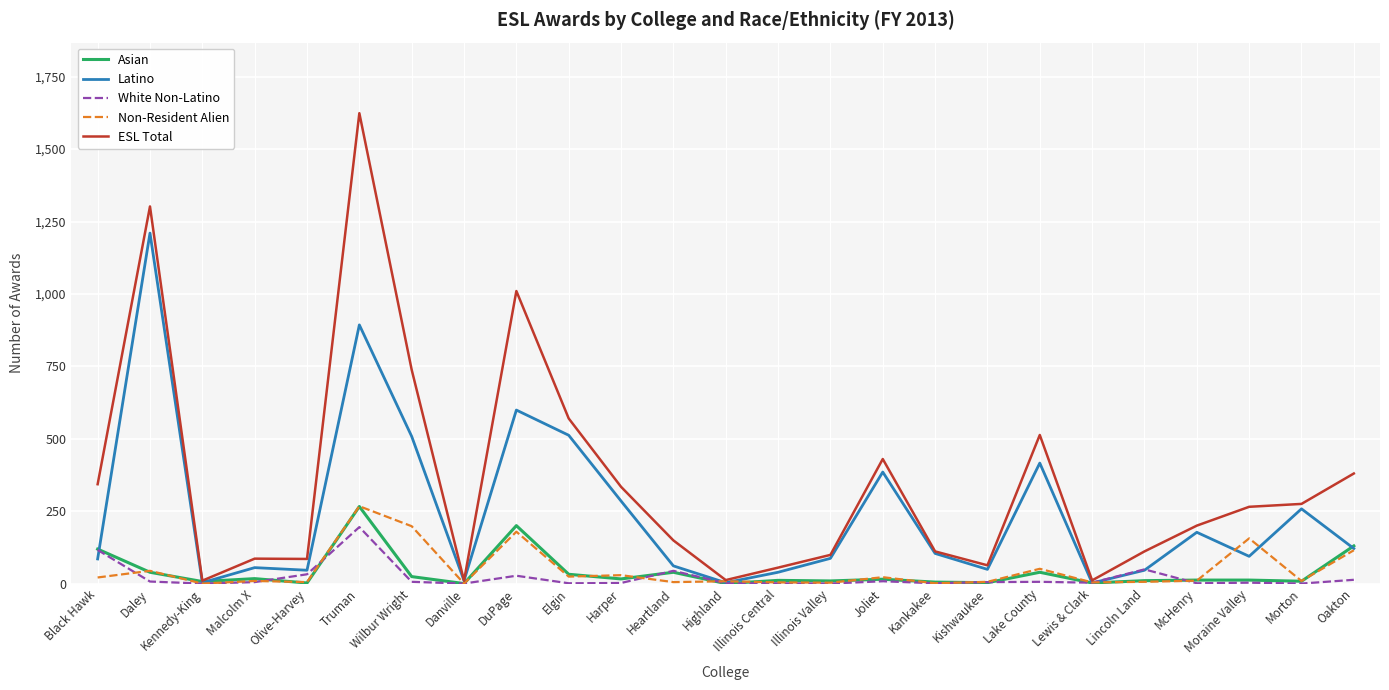

At which category is the sum across all series the highest?

Truman